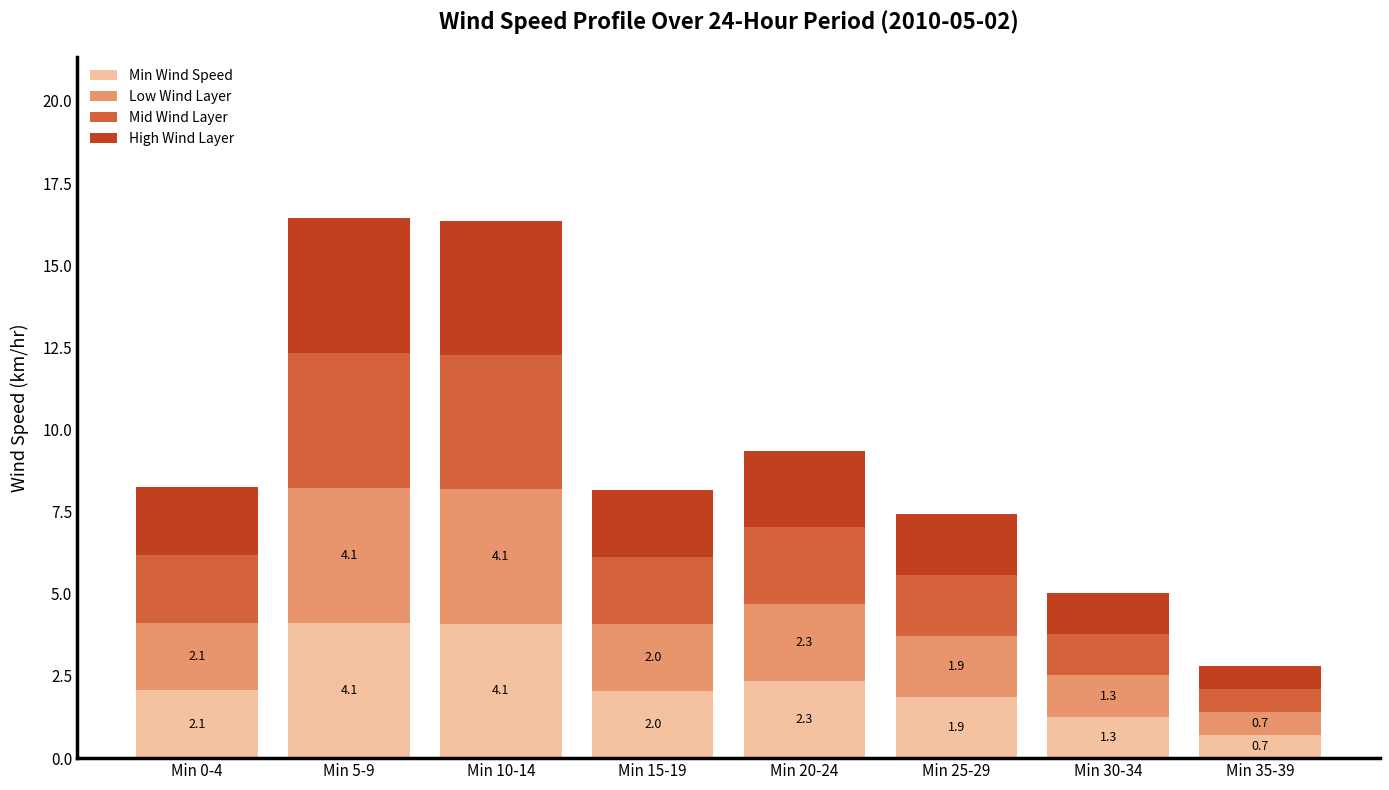

Reading left to right, list the values for the Min Wind Speed series.

Min 0-4=2.1	Min 5-9=4.1	Min 10-14=4.1	Min 15-19=2.0	Min 20-24=2.3	Min 25-29=1.9	Min 30-34=1.3	Min 35-39=0.7